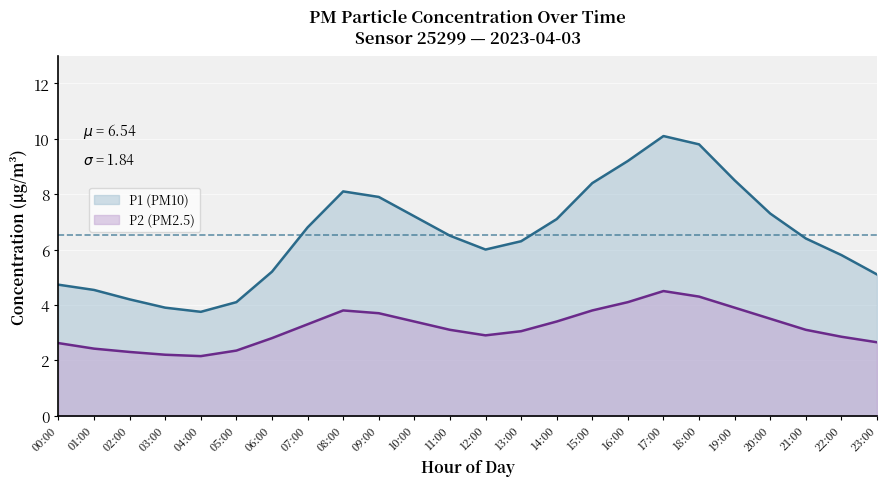

Rank the series by their average value, from highest to lowest.

P1 (PM10), P2 (PM2.5)